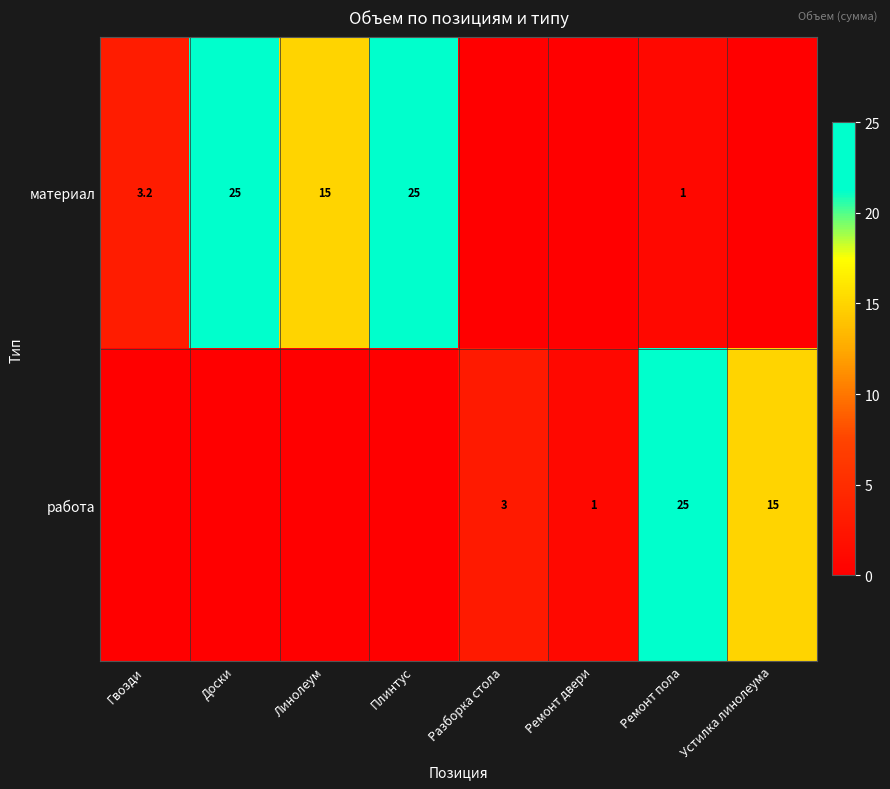

What is the sum of the работа values at Ремонт двери and Ремонт пола?

26.0